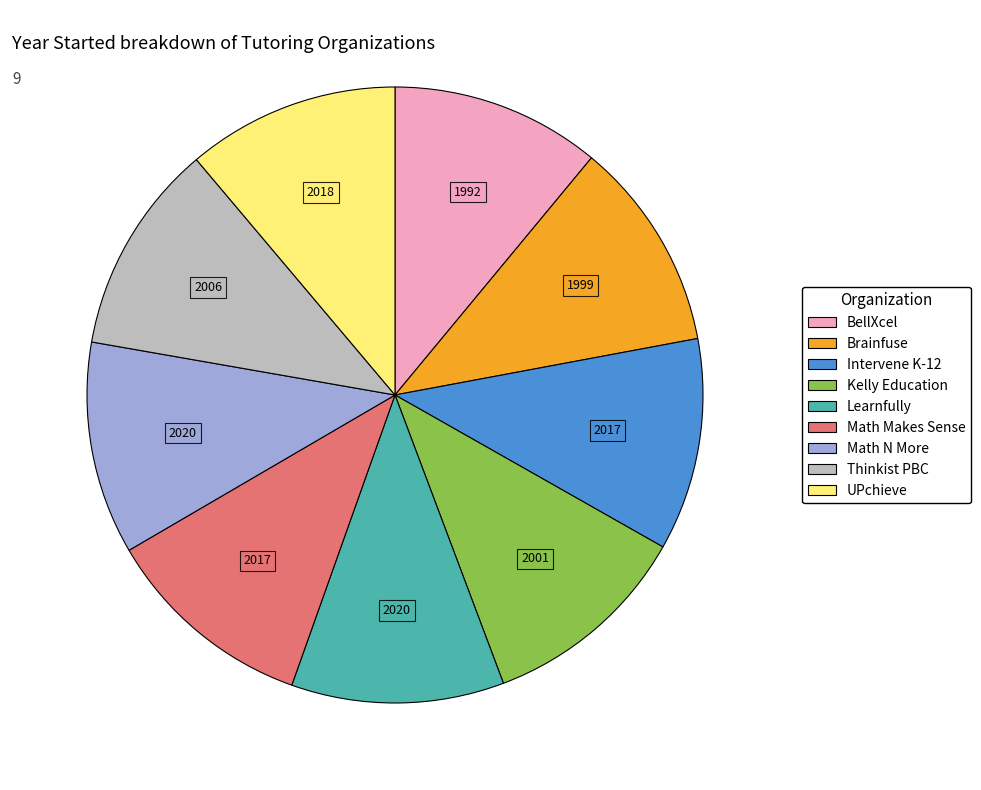

Approximately how many times larger is the value at Brainfuse compared to Math Makes Sense?

1.0